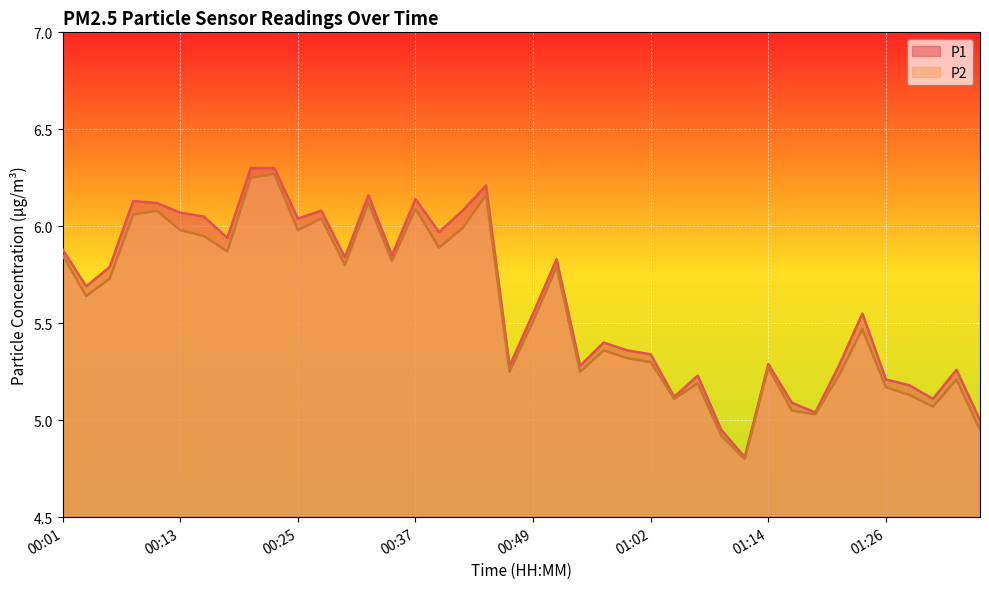

In P2, how many points are lower than both neighbors (excluding endpoints)?

12